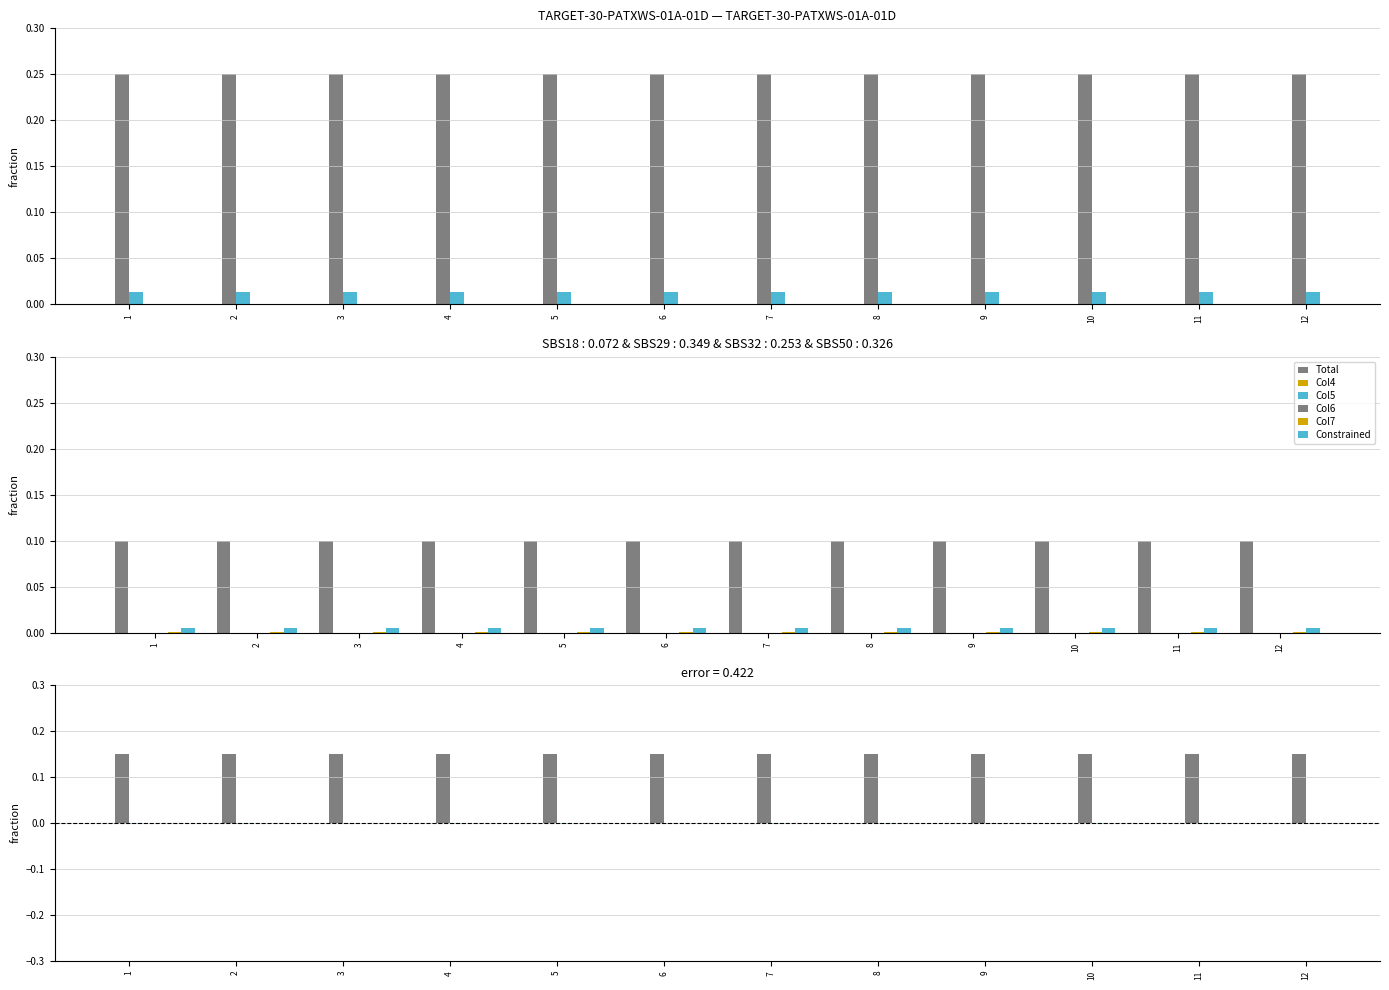

At 6, list the series in order from largest to smallest.

Total, Col7, Col5, Col4, Col6, Constrained